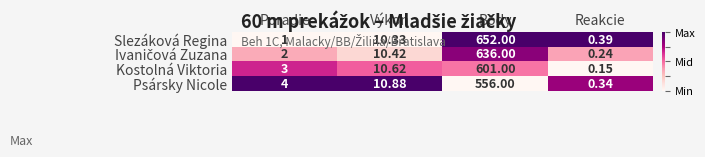

How many values in the Psársky Nicole series exceed 10?

2